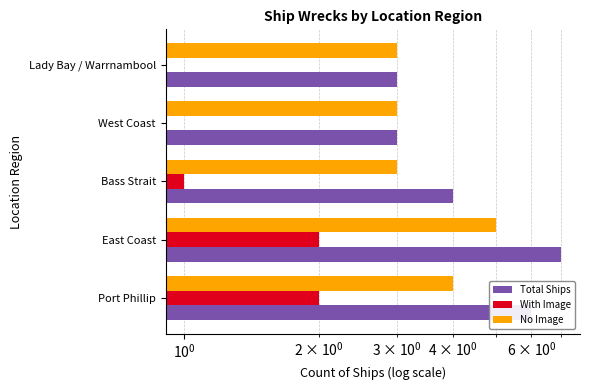

Reading left to right, list all the values displayed in this chart.

Total Ships: 6	7	4	3	3
With Image: 2	2	1	0	0
No Image: 4	5	3	3	3